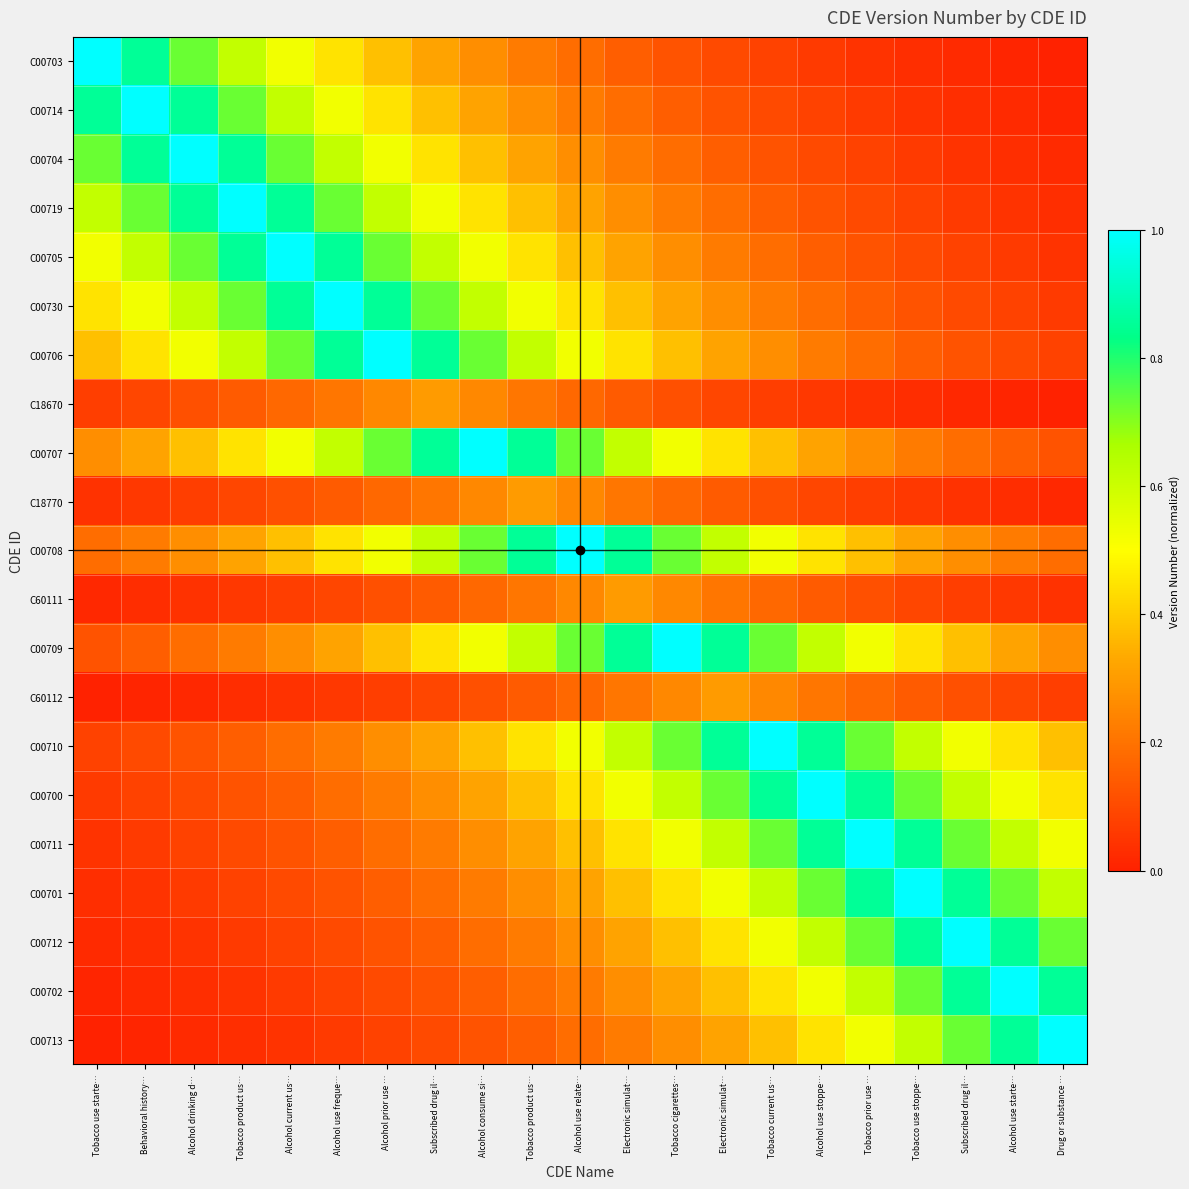

Reading right to left, transcribe all the data shown in this chart.

C00703: Drug or substance …=0.0	Alcohol use starte…=0.0	Subscribed drug il…=0.0	Tobacco use stoppe…=0.0	Tobacco prior use …=0.0	Alcohol use stoppe…=0.1	Tobacco current us…=0.1	Electronic simulat…=0.1	Tobacco cigarettes…=0.1	Electronic simulat…=0.2	Alcohol use relate…=0.2	Tobacco product us…=0.2	Alcohol consume si…=0.3	Subscribed drug il…=0.3	Alcohol prior use …=0.4	Alcohol use freque…=0.4	Alcohol current us…=0.5	Tobacco product us…=0.6	Alcohol drinking d…=0.7	Behavioral history…=0.9	Tobacco use starte…=1.0
C00714: Drug or substance …=0.0	Alcohol use starte…=0.0	Subscribed drug il…=0.0	Tobacco use stoppe…=0.0	Tobacco prior use …=0.1	Alcohol use stoppe…=0.1	Tobacco current us…=0.1	Electronic simulat…=0.1	Tobacco cigarettes…=0.2	Electronic simulat…=0.2	Alcohol use relate…=0.2	Tobacco product us…=0.3	Alcohol consume si…=0.3	Subscribed drug il…=0.4	Alcohol prior use …=0.4	Alcohol use freque…=0.5	Alcohol current us…=0.6	Tobacco product us…=0.7	Alcohol drinking d…=0.9	Behavioral history…=1.0	Tobacco use starte…=0.9
C00704: Drug or substance …=0.0	Alcohol use starte…=0.0	Subscribed drug il…=0.0	Tobacco use stoppe…=0.1	Tobacco prior use …=0.1	Alcohol use stoppe…=0.1	Tobacco current us…=0.1	Electronic simulat…=0.2	Tobacco cigarettes…=0.2	Electronic simulat…=0.2	Alcohol use relate…=0.3	Tobacco product us…=0.3	Alcohol consume si…=0.4	Subscribed drug il…=0.4	Alcohol prior use …=0.5	Alcohol use freque…=0.6	Alcohol current us…=0.7	Tobacco product us…=0.9	Alcohol drinking d…=1.0	Behavioral history…=0.9	Tobacco use starte…=0.7
C00719: Drug or substance …=0.0	Alcohol use starte…=0.0	Subscribed drug il…=0.1	Tobacco use stoppe…=0.1	Tobacco prior use …=0.1	Alcohol use stoppe…=0.1	Tobacco current us…=0.2	Electronic simulat…=0.2	Tobacco cigarettes…=0.2	Electronic simulat…=0.3	Alcohol use relate…=0.3	Tobacco product us…=0.4	Alcohol consume si…=0.4	Subscribed drug il…=0.5	Alcohol prior use …=0.6	Alcohol use freque…=0.7	Alcohol current us…=0.9	Tobacco product us…=1.0	Alcohol drinking d…=0.9	Behavioral history…=0.7	Tobacco use starte…=0.6
C00705: Drug or substance …=0.0	Alcohol use starte…=0.1	Subscribed drug il…=0.1	Tobacco use stoppe…=0.1	Tobacco prior use …=0.1	Alcohol use stoppe…=0.2	Tobacco current us…=0.2	Electronic simulat…=0.2	Tobacco cigarettes…=0.3	Electronic simulat…=0.3	Alcohol use relate…=0.4	Tobacco product us…=0.4	Alcohol consume si…=0.5	Subscribed drug il…=0.6	Alcohol prior use …=0.7	Alcohol use freque…=0.9	Alcohol current us…=1.0	Tobacco product us…=0.9	Alcohol drinking d…=0.7	Behavioral history…=0.6	Tobacco use starte…=0.5
C00730: Drug or substance …=0.1	Alcohol use starte…=0.1	Subscribed drug il…=0.1	Tobacco use stoppe…=0.1	Tobacco prior use …=0.2	Alcohol use stoppe…=0.2	Tobacco current us…=0.2	Electronic simulat…=0.3	Tobacco cigarettes…=0.3	Electronic simulat…=0.4	Alcohol use relate…=0.4	Tobacco product us…=0.5	Alcohol consume si…=0.6	Subscribed drug il…=0.7	Alcohol prior use …=0.9	Alcohol use freque…=1.0	Alcohol current us…=0.9	Tobacco product us…=0.7	Alcohol drinking d…=0.6	Behavioral history…=0.5	Tobacco use starte…=0.4
C00706: Drug or substance …=0.1	Alcohol use starte…=0.1	Subscribed drug il…=0.1	Tobacco use stoppe…=0.2	Tobacco prior use …=0.2	Alcohol use stoppe…=0.2	Tobacco current us…=0.3	Electronic simulat…=0.3	Tobacco cigarettes…=0.4	Electronic simulat…=0.4	Alcohol use relate…=0.5	Tobacco product us…=0.6	Alcohol consume si…=0.7	Subscribed drug il…=0.9	Alcohol prior use …=1.0	Alcohol use freque…=0.9	Alcohol current us…=0.7	Tobacco product us…=0.6	Alcohol drinking d…=0.5	Behavioral history…=0.4	Tobacco use starte…=0.4
C18670: Drug or substance …=0.0	Alcohol use starte…=0.0	Subscribed drug il…=0.0	Tobacco use stoppe…=0.0	Tobacco prior use …=0.0	Alcohol use stoppe…=0.1	Tobacco current us…=0.1	Electronic simulat…=0.1	Tobacco cigarettes…=0.1	Electronic simulat…=0.1	Alcohol use relate…=0.2	Tobacco product us…=0.2	Alcohol consume si…=0.3	Subscribed drug il…=0.3	Alcohol prior use …=0.3	Alcohol use freque…=0.2	Alcohol current us…=0.2	Tobacco product us…=0.1	Alcohol drinking d…=0.1	Behavioral history…=0.1	Tobacco use starte…=0.1
C00707: Drug or substance …=0.1	Alcohol use starte…=0.2	Subscribed drug il…=0.2	Tobacco use stoppe…=0.2	Tobacco prior use …=0.3	Alcohol use stoppe…=0.3	Tobacco current us…=0.4	Electronic simulat…=0.4	Tobacco cigarettes…=0.5	Electronic simulat…=0.6	Alcohol use relate…=0.7	Tobacco product us…=0.9	Alcohol consume si…=1.0	Subscribed drug il…=0.9	Alcohol prior use …=0.7	Alcohol use freque…=0.6	Alcohol current us…=0.5	Tobacco product us…=0.4	Alcohol drinking d…=0.4	Behavioral history…=0.3	Tobacco use starte…=0.3
C18770: Drug or substance …=0.0	Alcohol use starte…=0.0	Subscribed drug il…=0.0	Tobacco use stoppe…=0.1	Tobacco prior use …=0.1	Alcohol use stoppe…=0.1	Tobacco current us…=0.1	Electronic simulat…=0.1	Tobacco cigarettes…=0.2	Electronic simulat…=0.2	Alcohol use relate…=0.3	Tobacco product us…=0.3	Alcohol consume si…=0.3	Subscribed drug il…=0.2	Alcohol prior use …=0.2	Alcohol use freque…=0.1	Alcohol current us…=0.1	Tobacco product us…=0.1	Alcohol drinking d…=0.1	Behavioral history…=0.1	Tobacco use starte…=0.0
C00708: Drug or substance …=0.2	Alcohol use starte…=0.2	Subscribed drug il…=0.3	Tobacco use stoppe…=0.3	Tobacco prior use …=0.4	Alcohol use stoppe…=0.4	Tobacco current us…=0.5	Electronic simulat…=0.6	Tobacco cigarettes…=0.7	Electronic simulat…=0.9	Alcohol use relate…=1.0	Tobacco product us…=0.9	Alcohol consume si…=0.7	Subscribed drug il…=0.6	Alcohol prior use …=0.5	Alcohol use freque…=0.4	Alcohol current us…=0.4	Tobacco product us…=0.3	Alcohol drinking d…=0.3	Behavioral history…=0.2	Tobacco use starte…=0.2
C60111: Drug or substance …=0.0	Alcohol use starte…=0.1	Subscribed drug il…=0.1	Tobacco use stoppe…=0.1	Tobacco prior use …=0.1	Alcohol use stoppe…=0.1	Tobacco current us…=0.2	Electronic simulat…=0.2	Tobacco cigarettes…=0.3	Electronic simulat…=0.3	Alcohol use relate…=0.3	Tobacco product us…=0.2	Alcohol consume si…=0.2	Subscribed drug il…=0.1	Alcohol prior use …=0.1	Alcohol use freque…=0.1	Alcohol current us…=0.1	Tobacco product us…=0.1	Alcohol drinking d…=0.0	Behavioral history…=0.0	Tobacco use starte…=0.0
C00709: Drug or substance …=0.3	Alcohol use starte…=0.3	Subscribed drug il…=0.4	Tobacco use stoppe…=0.4	Tobacco prior use …=0.5	Alcohol use stoppe…=0.6	Tobacco current us…=0.7	Electronic simulat…=0.9	Tobacco cigarettes…=1.0	Electronic simulat…=0.9	Alcohol use relate…=0.7	Tobacco product us…=0.6	Alcohol consume si…=0.5	Subscribed drug il…=0.4	Alcohol prior use …=0.4	Alcohol use freque…=0.3	Alcohol current us…=0.3	Tobacco product us…=0.2	Alcohol drinking d…=0.2	Behavioral history…=0.2	Tobacco use starte…=0.1
C60112: Drug or substance …=0.1	Alcohol use starte…=0.1	Subscribed drug il…=0.1	Tobacco use stoppe…=0.1	Tobacco prior use …=0.2	Alcohol use stoppe…=0.2	Tobacco current us…=0.3	Electronic simulat…=0.3	Tobacco cigarettes…=0.3	Electronic simulat…=0.2	Alcohol use relate…=0.2	Tobacco product us…=0.1	Alcohol consume si…=0.1	Subscribed drug il…=0.1	Alcohol prior use …=0.1	Alcohol use freque…=0.1	Alcohol current us…=0.0	Tobacco product us…=0.0	Alcohol drinking d…=0.0	Behavioral history…=0.0	Tobacco use starte…=0.0
C00710: Drug or substance …=0.4	Alcohol use starte…=0.4	Subscribed drug il…=0.5	Tobacco use stoppe…=0.6	Tobacco prior use …=0.7	Alcohol use stoppe…=0.9	Tobacco current us…=1.0	Electronic simulat…=0.9	Tobacco cigarettes…=0.7	Electronic simulat…=0.6	Alcohol use relate…=0.5	Tobacco product us…=0.4	Alcohol consume si…=0.4	Subscribed drug il…=0.3	Alcohol prior use …=0.3	Alcohol use freque…=0.2	Alcohol current us…=0.2	Tobacco product us…=0.2	Alcohol drinking d…=0.1	Behavioral history…=0.1	Tobacco use starte…=0.1
C00700: Drug or substance …=0.4	Alcohol use starte…=0.5	Subscribed drug il…=0.6	Tobacco use stoppe…=0.7	Tobacco prior use …=0.9	Alcohol use stoppe…=1.0	Tobacco current us…=0.9	Electronic simulat…=0.7	Tobacco cigarettes…=0.6	Electronic simulat…=0.5	Alcohol use relate…=0.4	Tobacco product us…=0.4	Alcohol consume si…=0.3	Subscribed drug il…=0.3	Alcohol prior use …=0.2	Alcohol use freque…=0.2	Alcohol current us…=0.2	Tobacco product us…=0.1	Alcohol drinking d…=0.1	Behavioral history…=0.1	Tobacco use starte…=0.1
C00711: Drug or substance …=0.5	Alcohol use starte…=0.6	Subscribed drug il…=0.7	Tobacco use stoppe…=0.9	Tobacco prior use …=1.0	Alcohol use stoppe…=0.9	Tobacco current us…=0.7	Electronic simulat…=0.6	Tobacco cigarettes…=0.5	Electronic simulat…=0.4	Alcohol use relate…=0.4	Tobacco product us…=0.3	Alcohol consume si…=0.3	Subscribed drug il…=0.2	Alcohol prior use …=0.2	Alcohol use freque…=0.2	Alcohol current us…=0.1	Tobacco product us…=0.1	Alcohol drinking d…=0.1	Behavioral history…=0.1	Tobacco use starte…=0.0
C00701: Drug or substance …=0.6	Alcohol use starte…=0.7	Subscribed drug il…=0.9	Tobacco use stoppe…=1.0	Tobacco prior use …=0.9	Alcohol use stoppe…=0.7	Tobacco current us…=0.6	Electronic simulat…=0.5	Tobacco cigarettes…=0.4	Electronic simulat…=0.4	Alcohol use relate…=0.3	Tobacco product us…=0.3	Alcohol consume si…=0.2	Subscribed drug il…=0.2	Alcohol prior use …=0.2	Alcohol use freque…=0.1	Alcohol current us…=0.1	Tobacco product us…=0.1	Alcohol drinking d…=0.1	Behavioral history…=0.0	Tobacco use starte…=0.0
C00712: Drug or substance …=0.7	Alcohol use starte…=0.9	Subscribed drug il…=1.0	Tobacco use stoppe…=0.9	Tobacco prior use …=0.7	Alcohol use stoppe…=0.6	Tobacco current us…=0.5	Electronic simulat…=0.4	Tobacco cigarettes…=0.4	Electronic simulat…=0.3	Alcohol use relate…=0.3	Tobacco product us…=0.2	Alcohol consume si…=0.2	Subscribed drug il…=0.2	Alcohol prior use …=0.1	Alcohol use freque…=0.1	Alcohol current us…=0.1	Tobacco product us…=0.1	Alcohol drinking d…=0.0	Behavioral history…=0.0	Tobacco use starte…=0.0
C00702: Drug or substance …=0.9	Alcohol use starte…=1.0	Subscribed drug il…=0.9	Tobacco use stoppe…=0.7	Tobacco prior use …=0.6	Alcohol use stoppe…=0.5	Tobacco current us…=0.4	Electronic simulat…=0.4	Tobacco cigarettes…=0.3	Electronic simulat…=0.3	Alcohol use relate…=0.2	Tobacco product us…=0.2	Alcohol consume si…=0.2	Subscribed drug il…=0.1	Alcohol prior use …=0.1	Alcohol use freque…=0.1	Alcohol current us…=0.1	Tobacco product us…=0.0	Alcohol drinking d…=0.0	Behavioral history…=0.0	Tobacco use starte…=0.0
C00713: Drug or substance …=1.0	Alcohol use starte…=0.9	Subscribed drug il…=0.7	Tobacco use stoppe…=0.6	Tobacco prior use …=0.5	Alcohol use stoppe…=0.4	Tobacco current us…=0.4	Electronic simulat…=0.3	Tobacco cigarettes…=0.3	Electronic simulat…=0.2	Alcohol use relate…=0.2	Tobacco product us…=0.2	Alcohol consume si…=0.1	Subscribed drug il…=0.1	Alcohol prior use …=0.1	Alcohol use freque…=0.1	Alcohol current us…=0.0	Tobacco product us…=0.0	Alcohol drinking d…=0.0	Behavioral history…=0.0	Tobacco use starte…=0.0